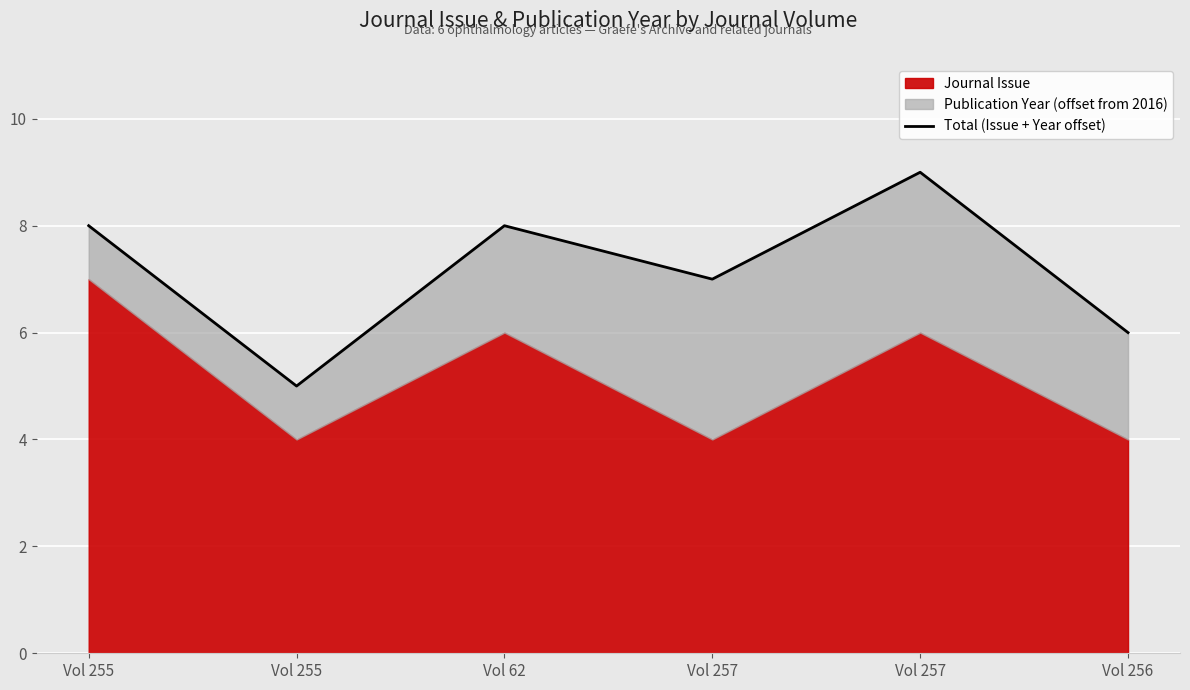

What is the change in value from Vol 62 to Vol 257?

-1